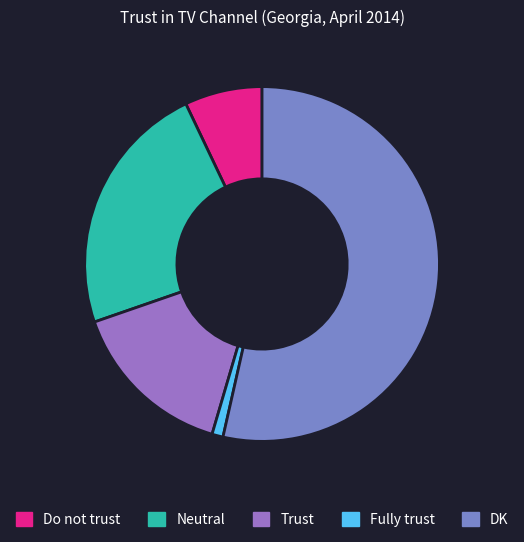

Rank the categories by value from lowest to highest.

Fully trust, Do not trust, Trust, Neutral, DK